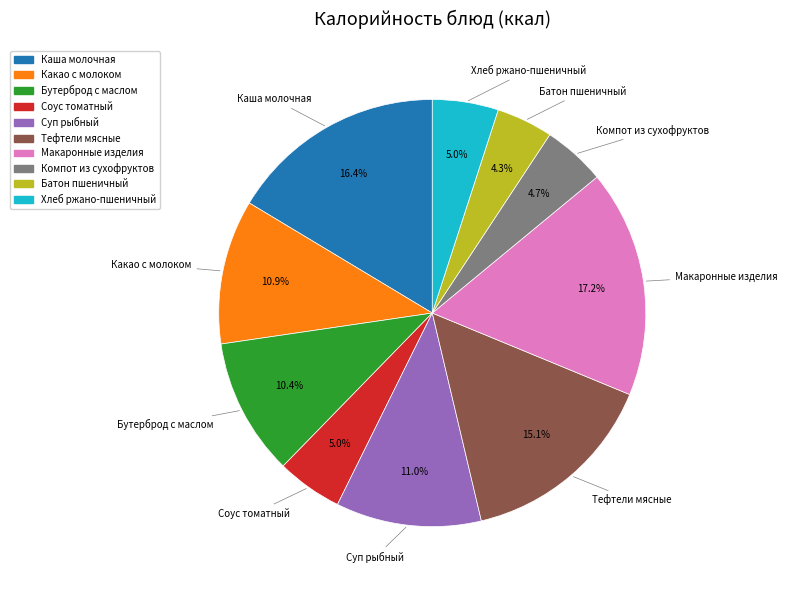

Does any single category account for the majority?

No